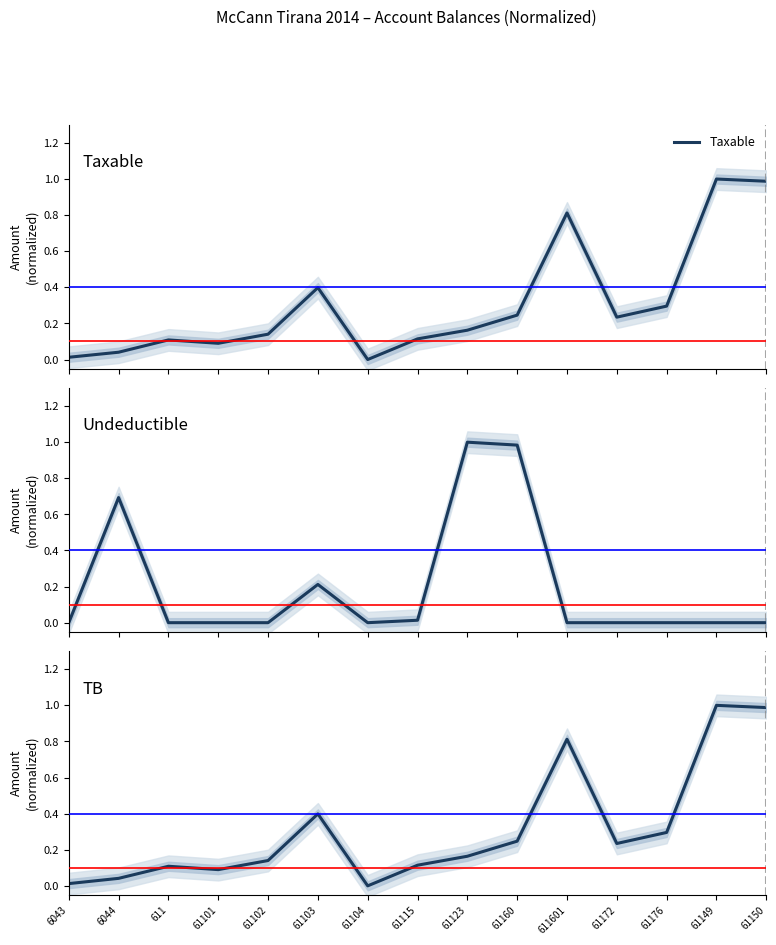

Reading left to right, extract all data points from this chart.

Taxable: 6043=0.0	6044=0.0	611=0.1	61101=0.1	61102=0.1	61103=0.4	61104=0.0	61115=0.1	61123=0.2	61160=0.2	611601=0.8	61172=0.2	61176=0.3	61149=1.0	61150=1.0
Undeductible: 6043=0.0	6044=0.7	611=0.0	61101=0.0	61102=0.0	61103=0.2	61104=0.0	61115=0.0	61123=1.0	61160=1.0	611601=0.0	61172=0.0	61176=0.0	61149=0.0	61150=0.0
TB: 6043=0.0	6044=0.0	611=0.1	61101=0.1	61102=0.1	61103=0.4	61104=0.0	61115=0.1	61123=0.2	61160=0.2	611601=0.8	61172=0.2	61176=0.3	61149=1.0	61150=1.0